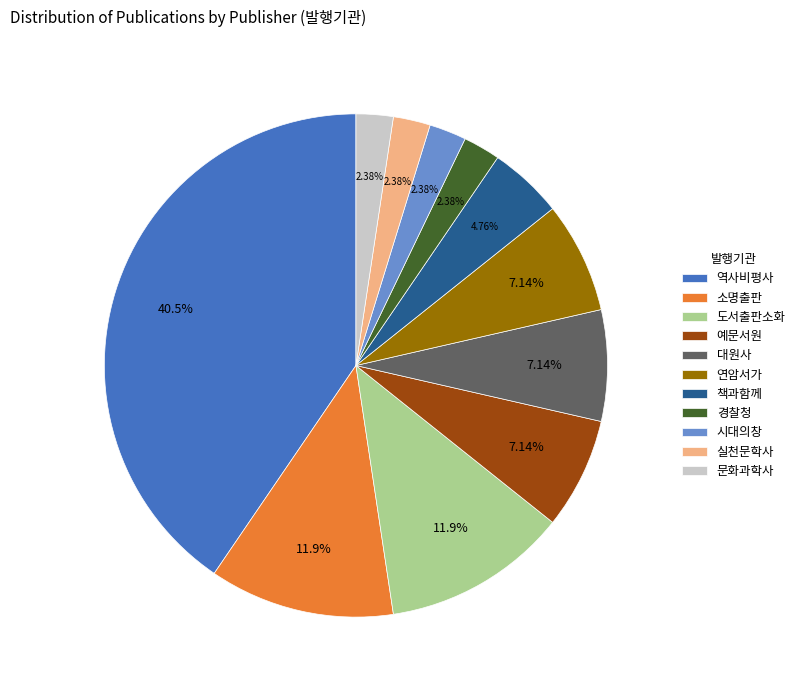

Does 대원사 represent more than half of the total?

No